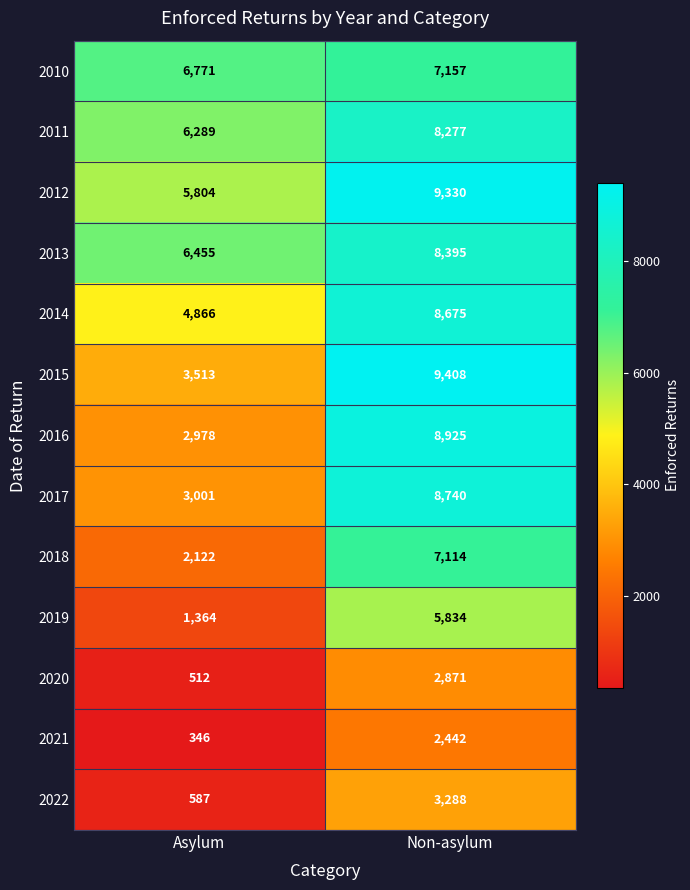

What is the difference between the 2019 values at Non-asylum and Asylum?

4470